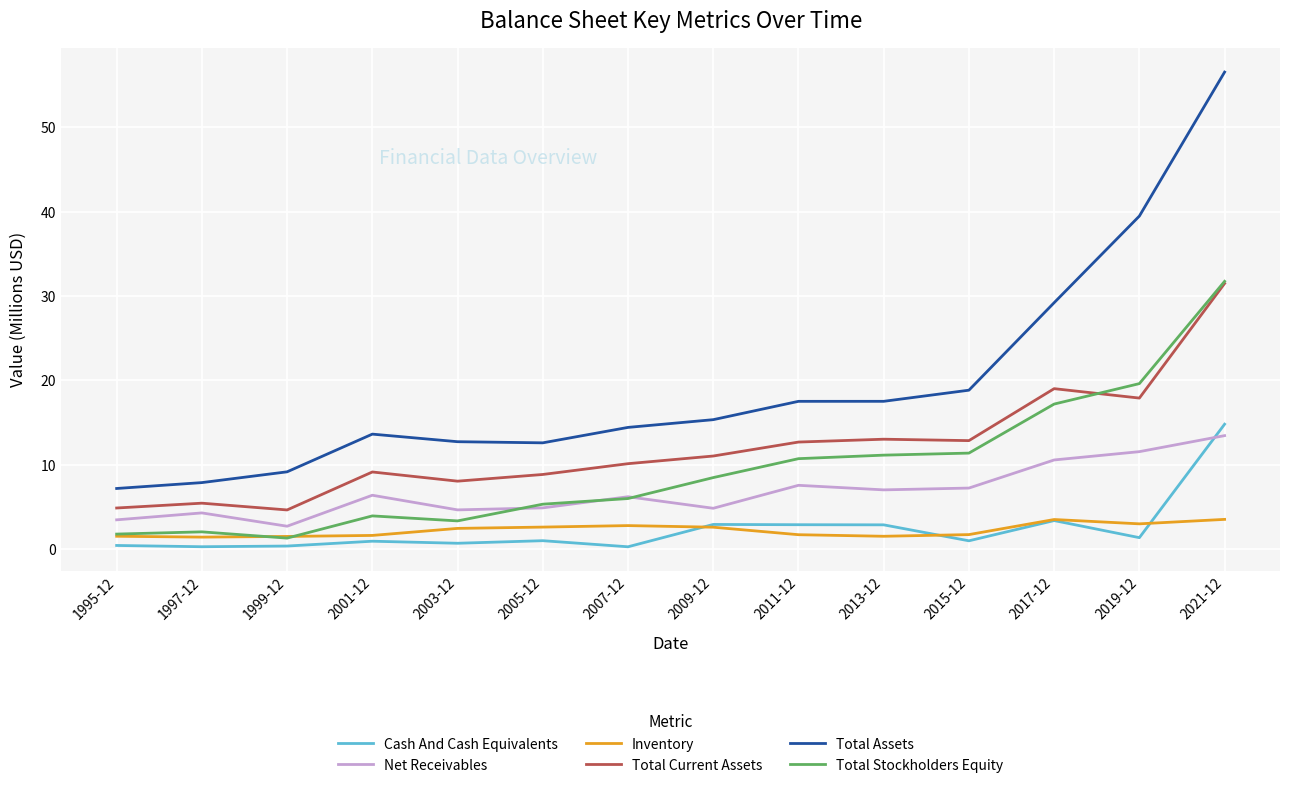

Which series has the widest spread of values?

Total Assets